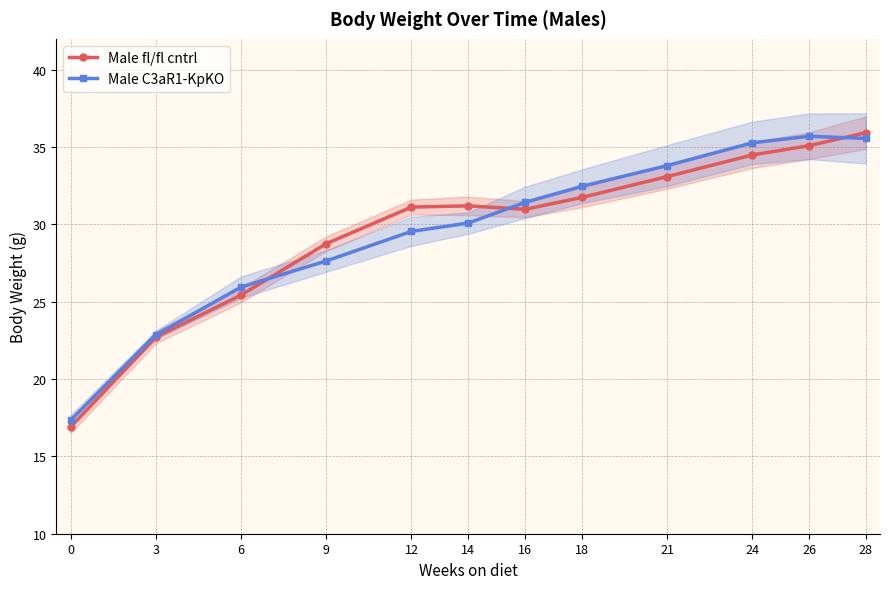

What is the difference between the Male fl/fl cntrl values at 26 and 12?

4.0